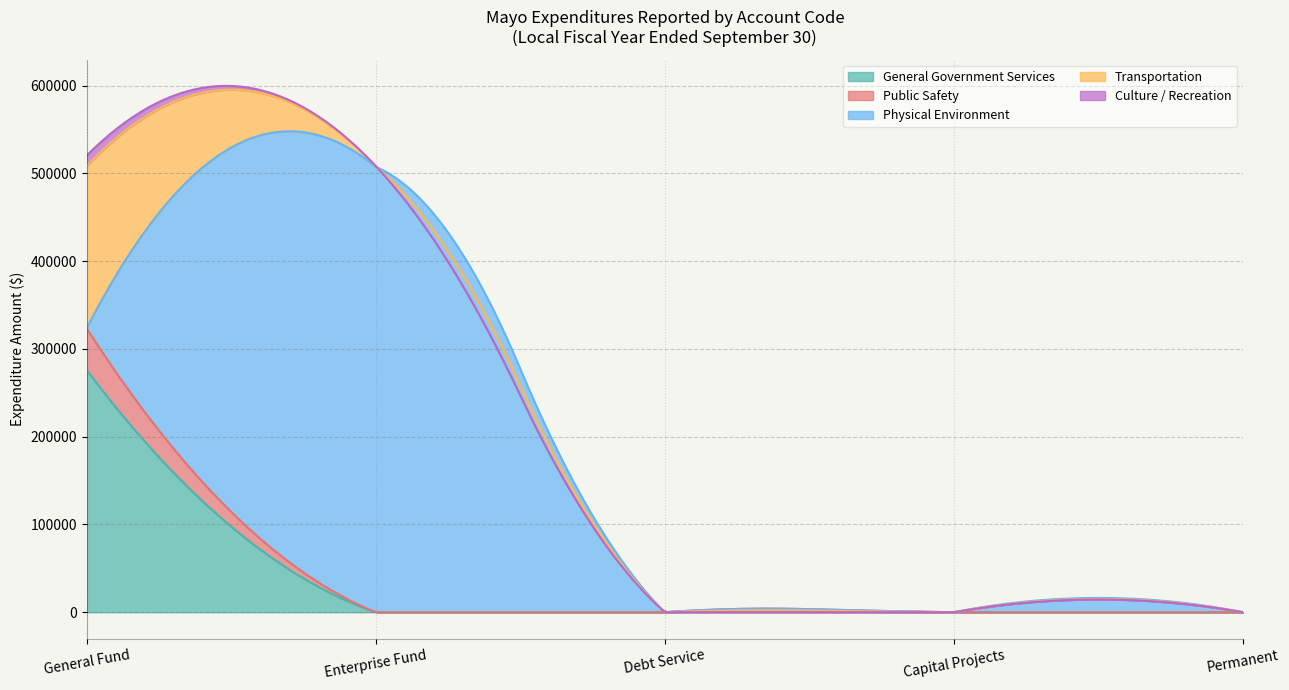

What is the sum of all General Government Services values?

276031